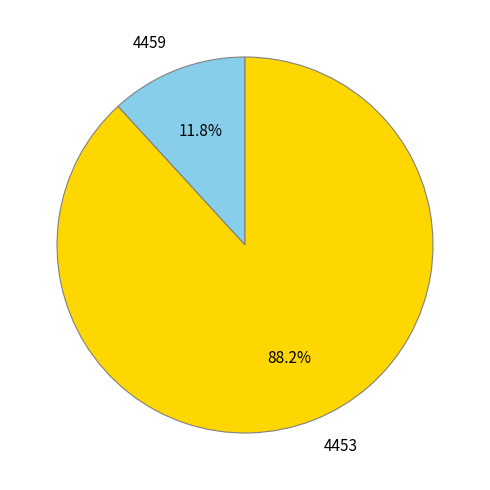

To the nearest percent, what is the difference between the 4453 and 4459 slice percentages?

76%